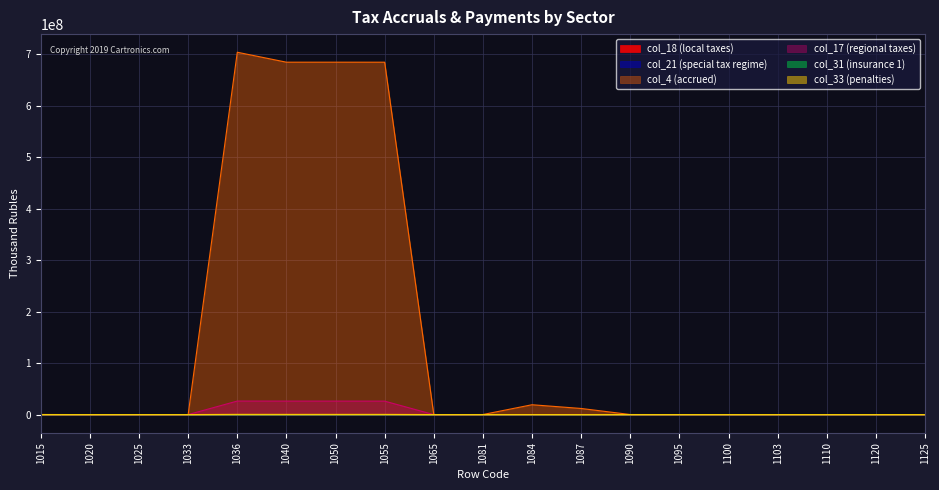

At which label does col_21 (special tax regime) reach its peak?

1087